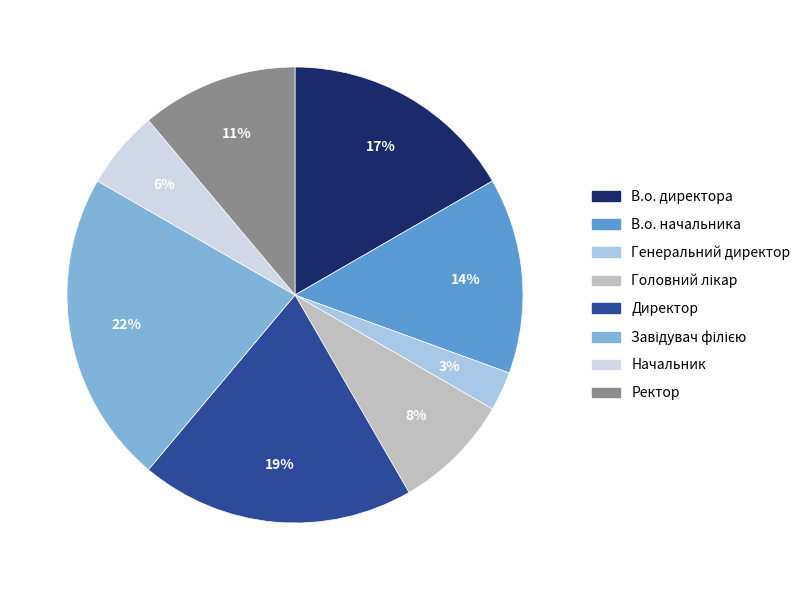

To the nearest percent, what portion does В.о. директора represent?

17%